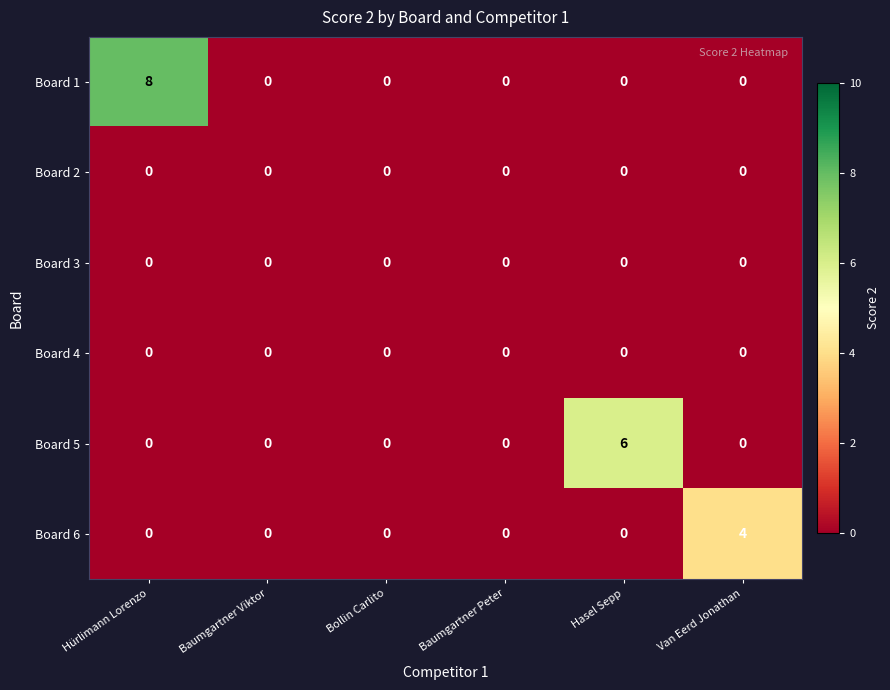

True or false: Board 5 has a value of -3 at Baumgartner Viktor.

False